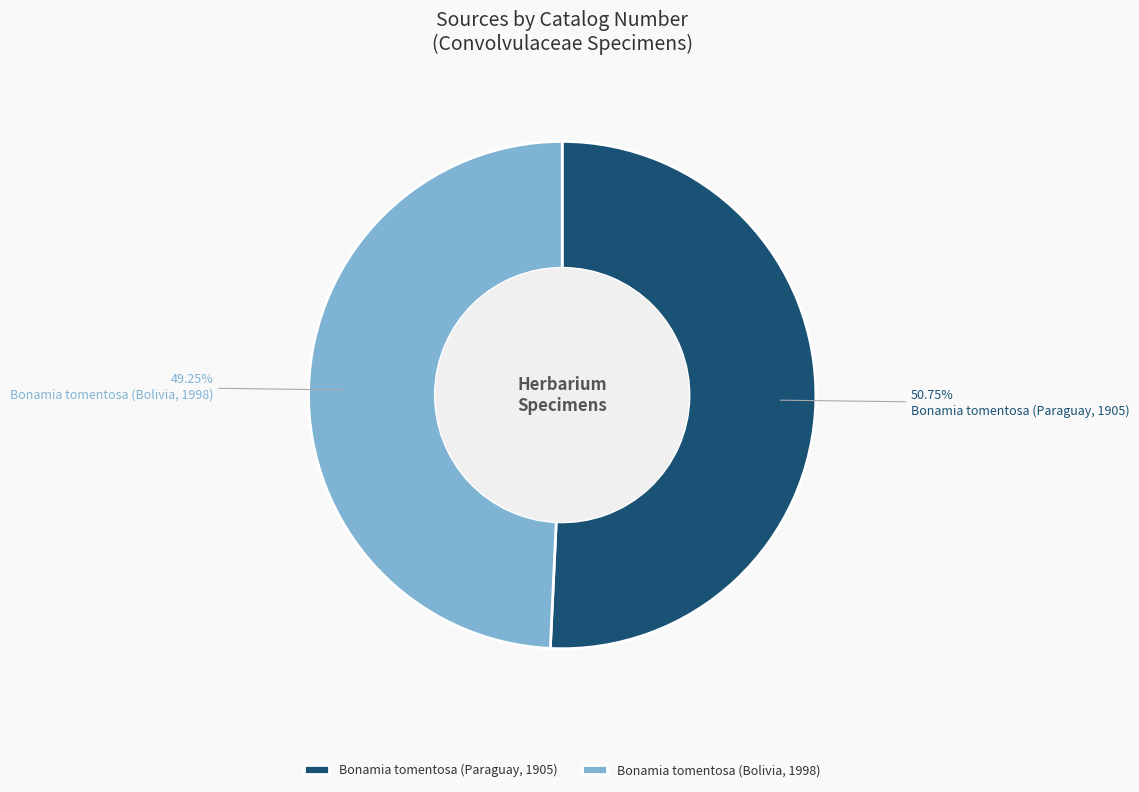

Which slice is the largest?

Bonamia tomentosa (Paraguay, 1905)